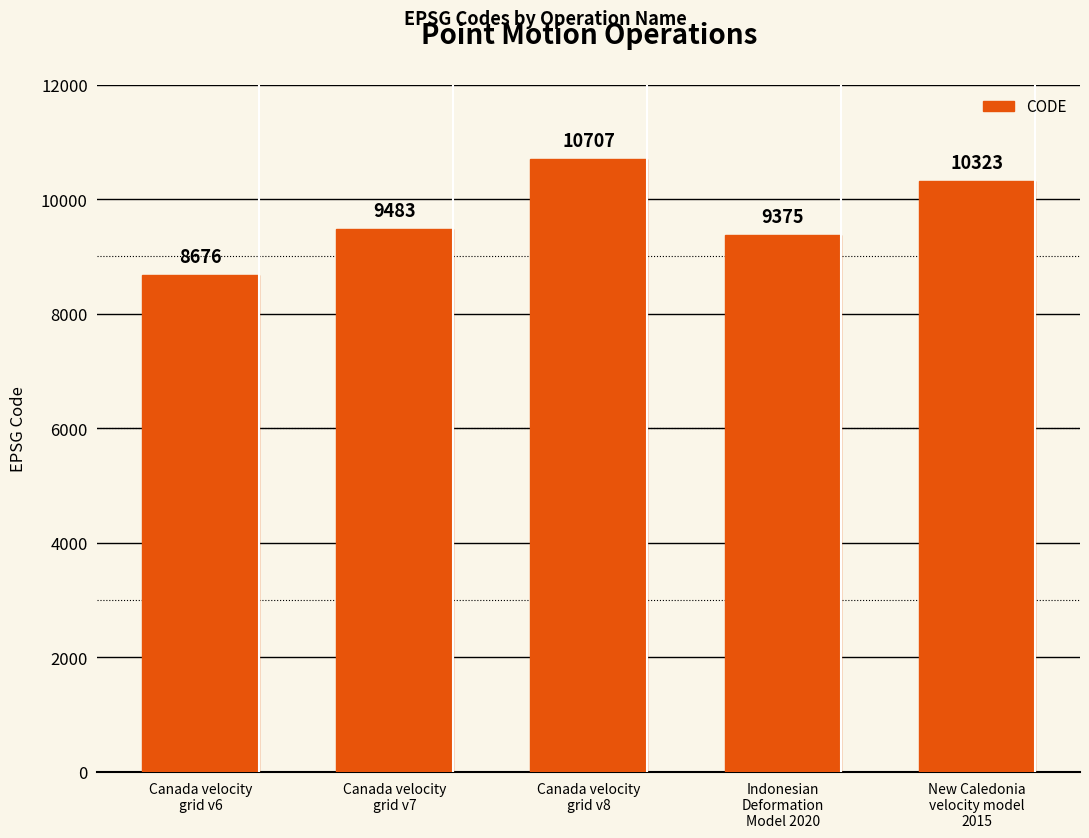

What is the label of the 5th bar from the right?

Canada velocity
grid v6